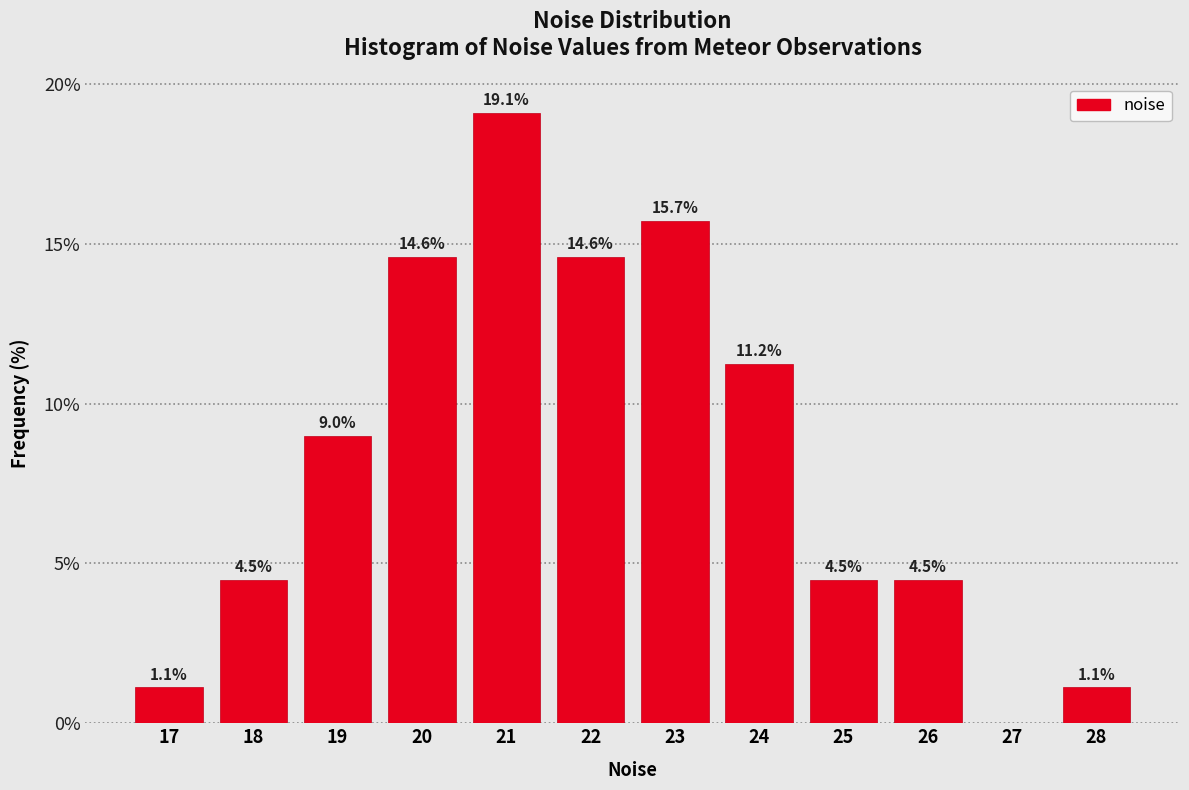

Reading left to right, extract all data points from this chart.

17=1.1	18=4.5	19=9.0	20=14.6	21=19.1	22=14.6	23=15.7	24=11.2	25=4.5	26=4.5	27=0.0	28=1.1